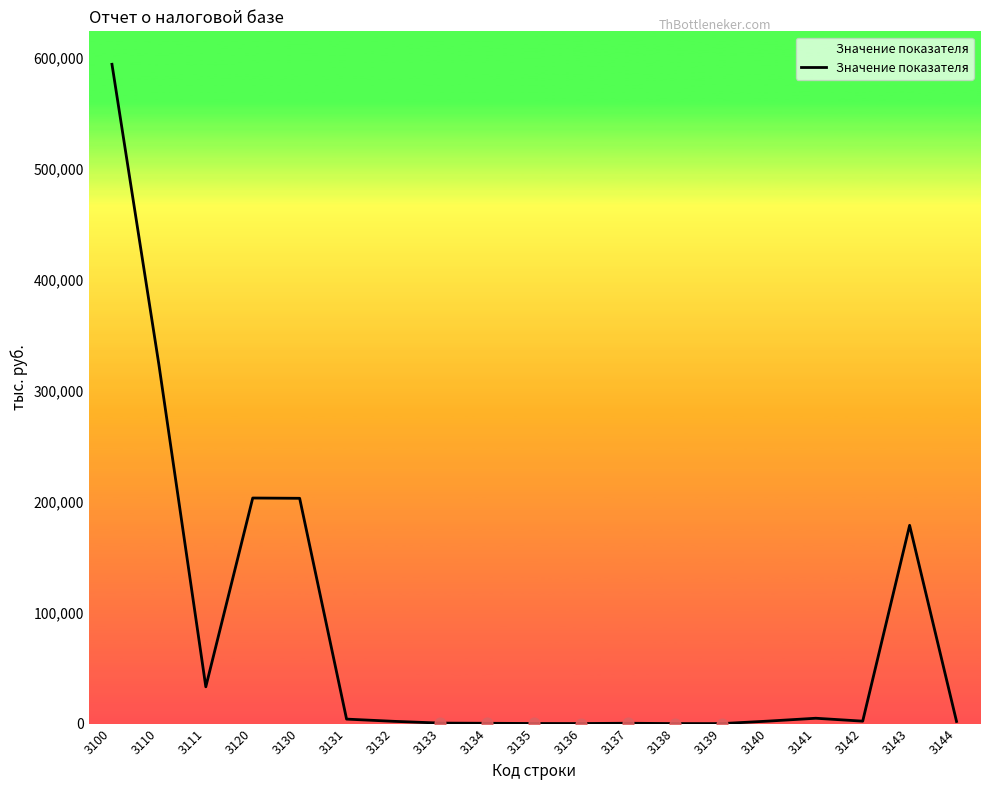

What is the change in value from 3134 to 3138?

-277